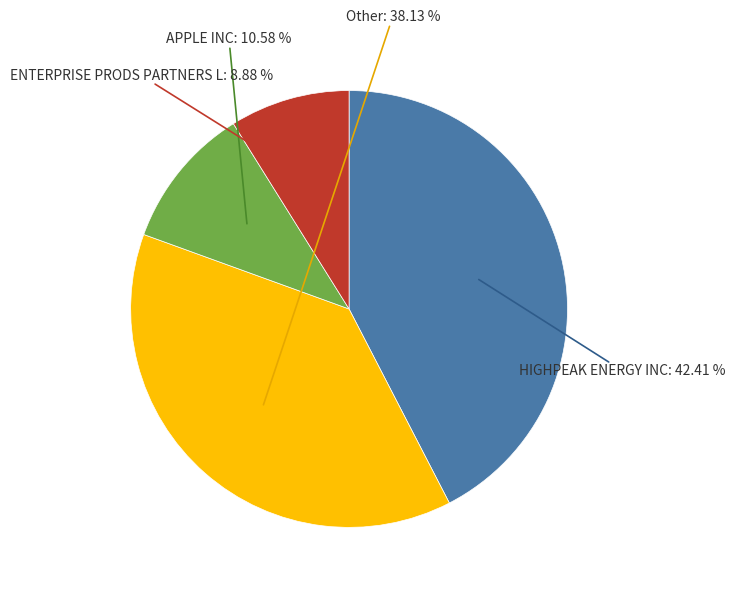

Which has a higher value, HIGHPEAK ENERGY INC or Other?

HIGHPEAK ENERGY INC